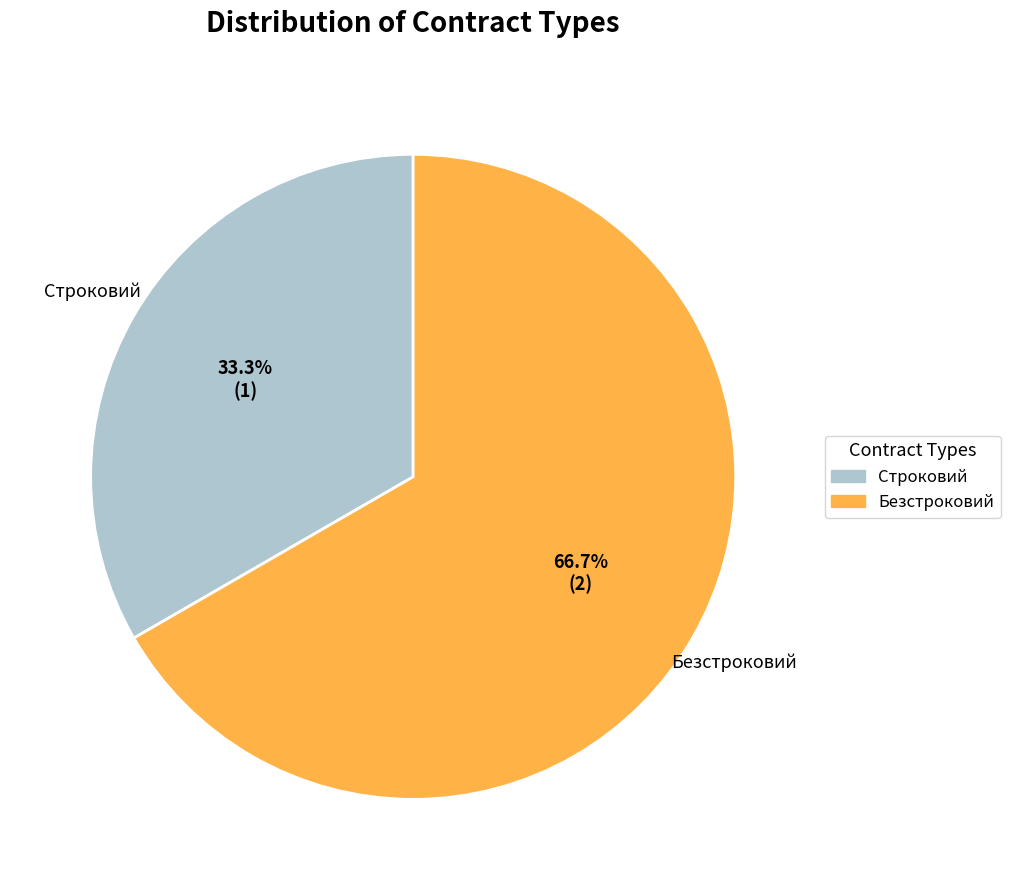

What is the majority slice?

Безстроковий